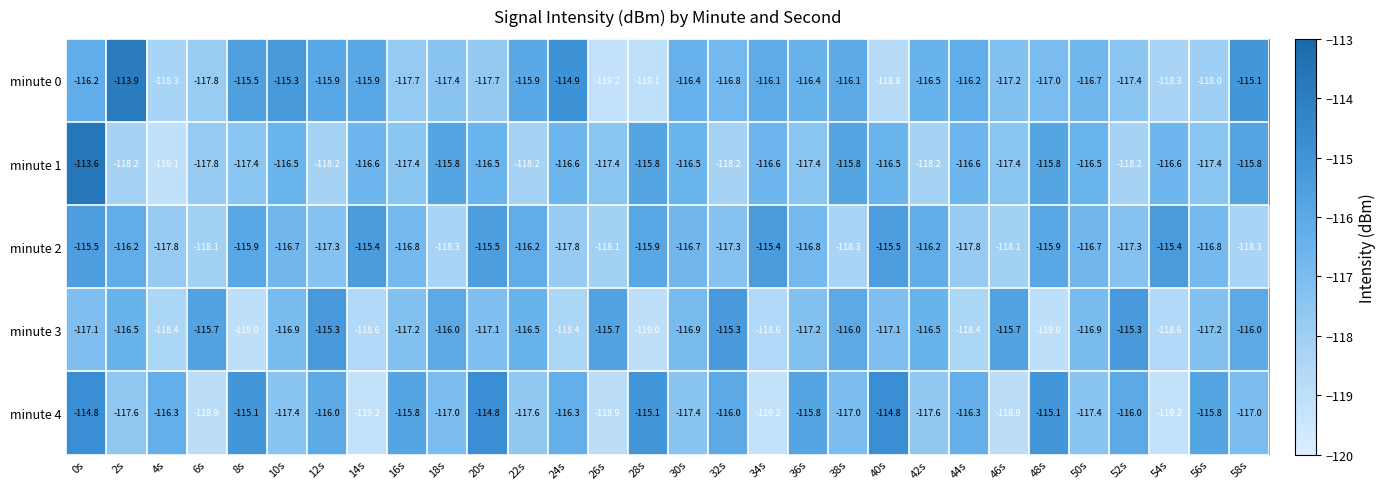

What is the minimum value shown in the chart?

-119.2